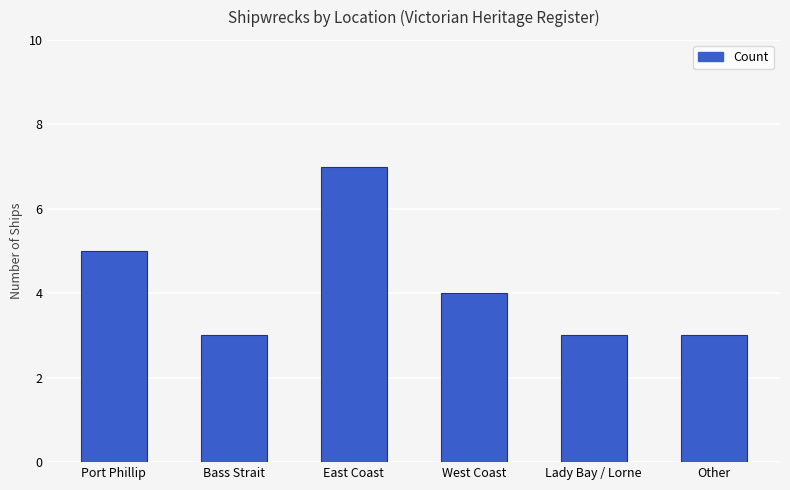

Between Port Phillip and Bass Strait, which is larger?

Port Phillip